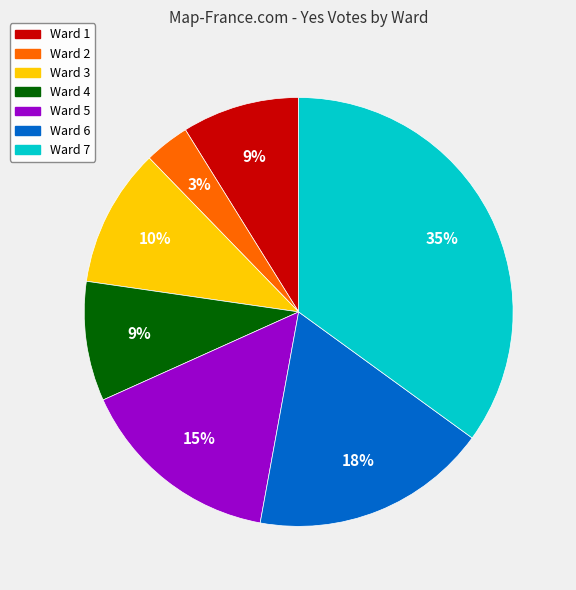

True or false: Ward 4 accounts for 9% of the total.

True